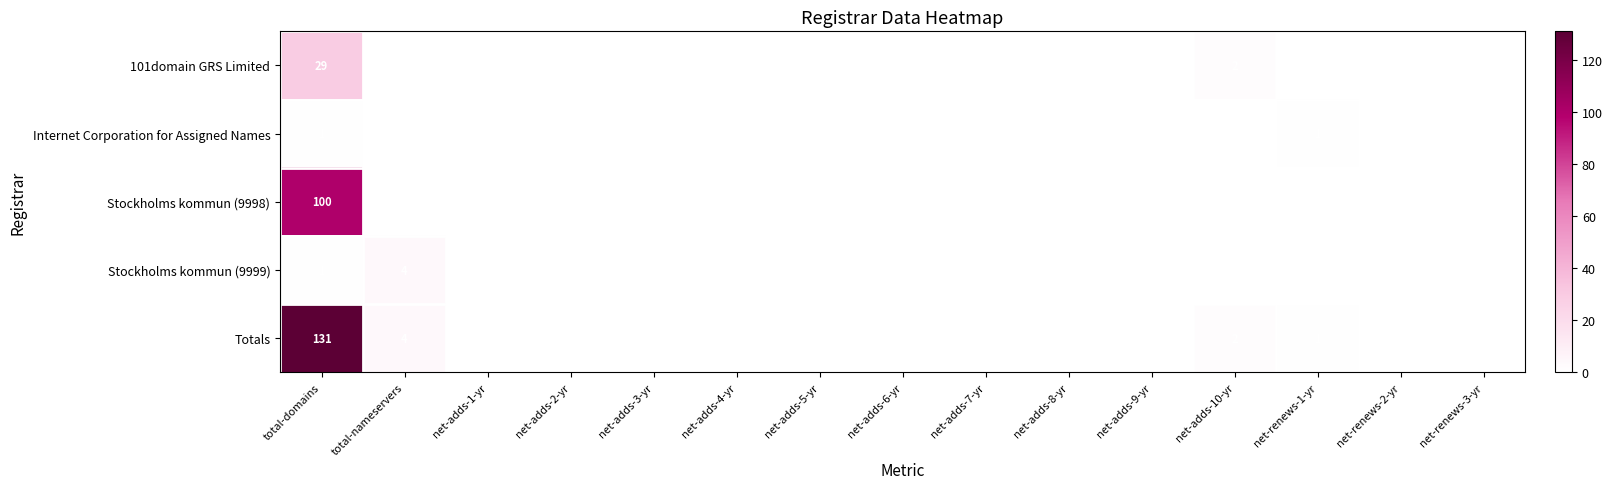

What is the difference between the maximum and minimum values in the Stockholms kommun (9998) series?

100